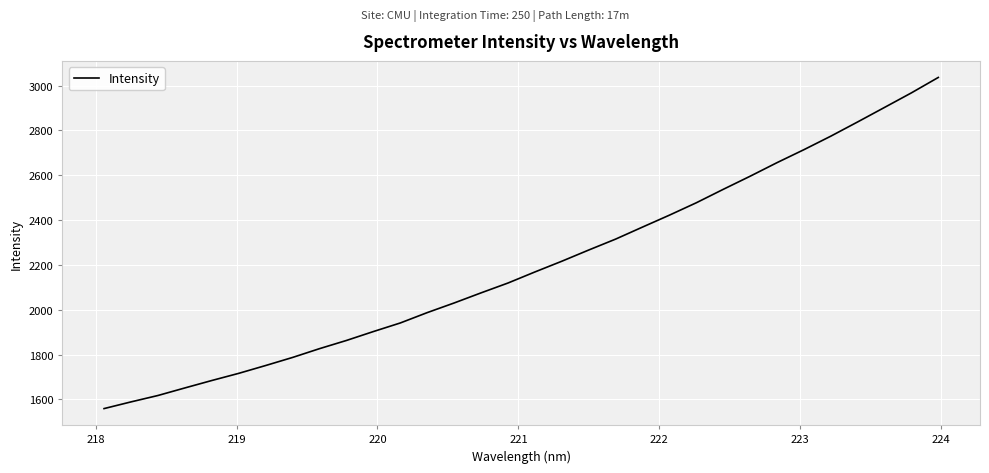

What is the smallest value displayed?

1558.6